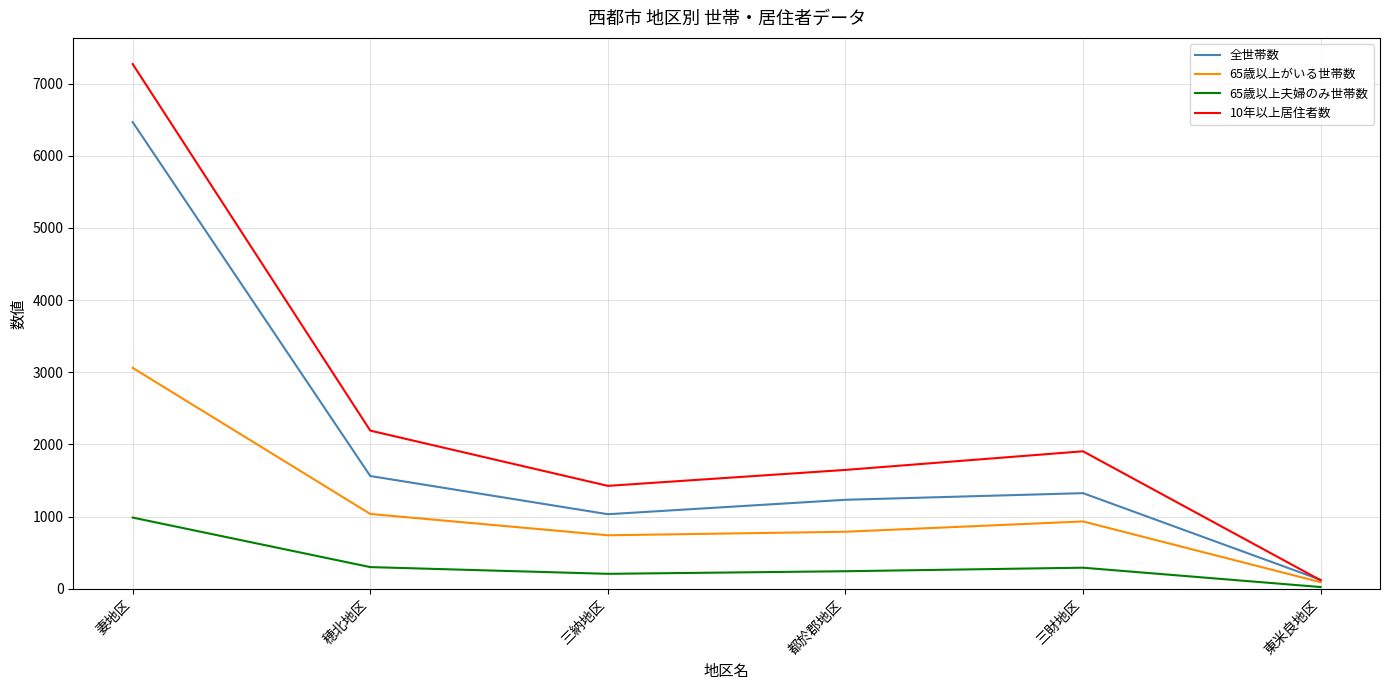

The 全世帯数 series shows 1325.0 at 三財地区. True or false?

True